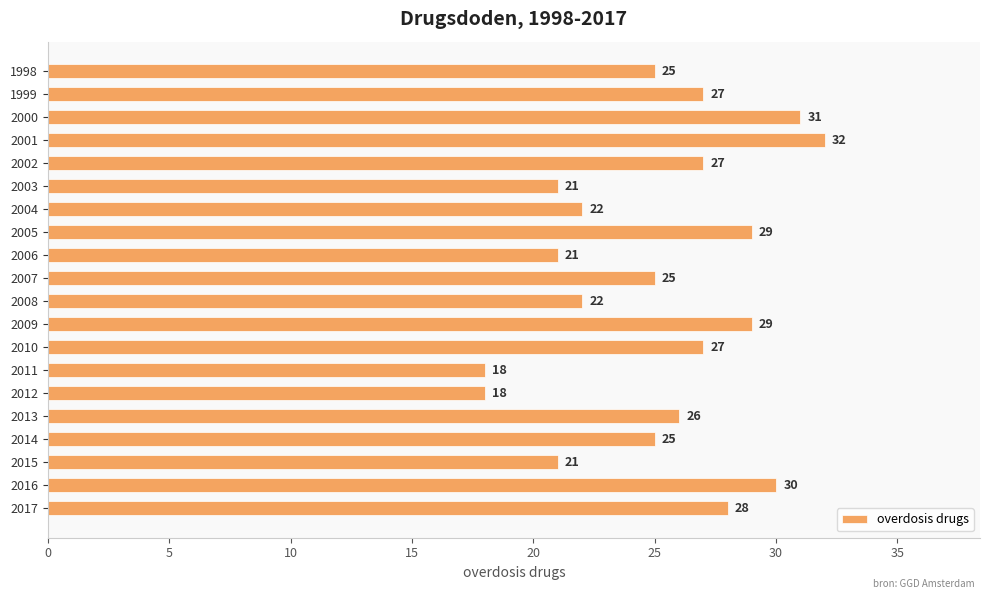

Approximately how many times larger is the value at 2000 compared to 2005?

1.1